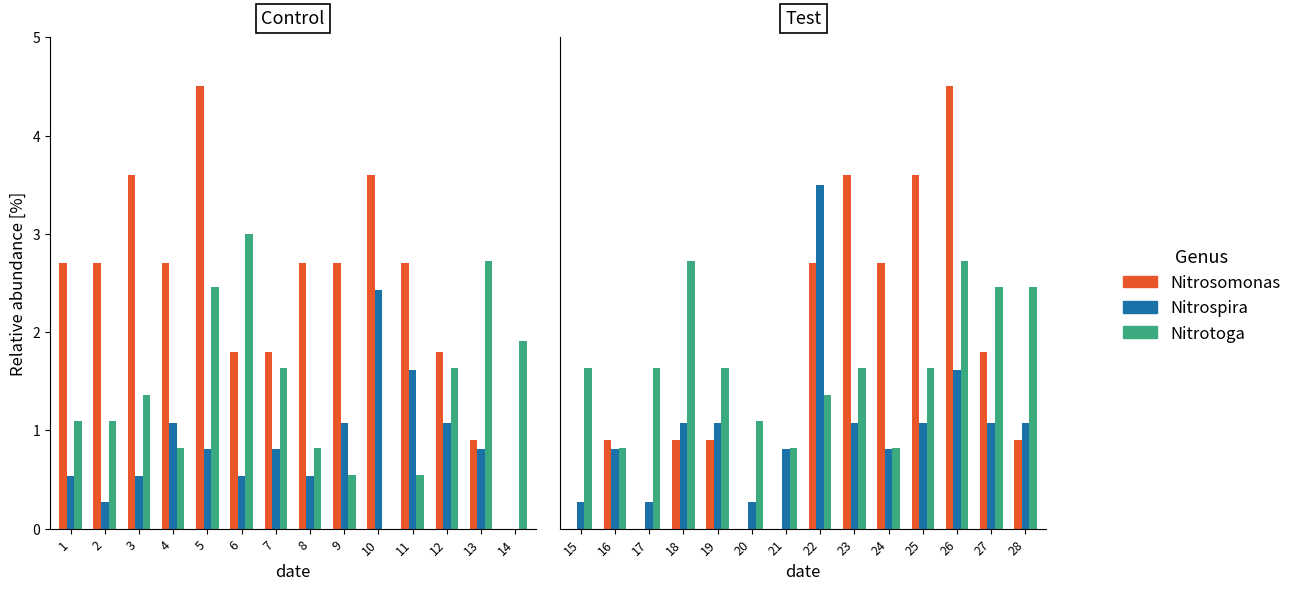

True or false: VISIBILITA km has a value of 0.5 at 15.

False